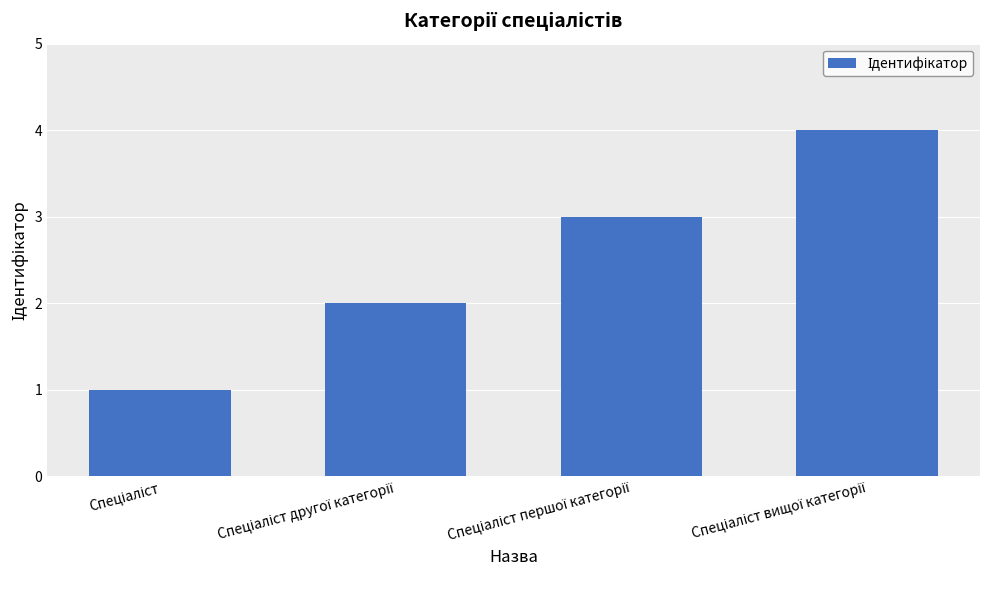

What is the maximum value shown in the chart?

4